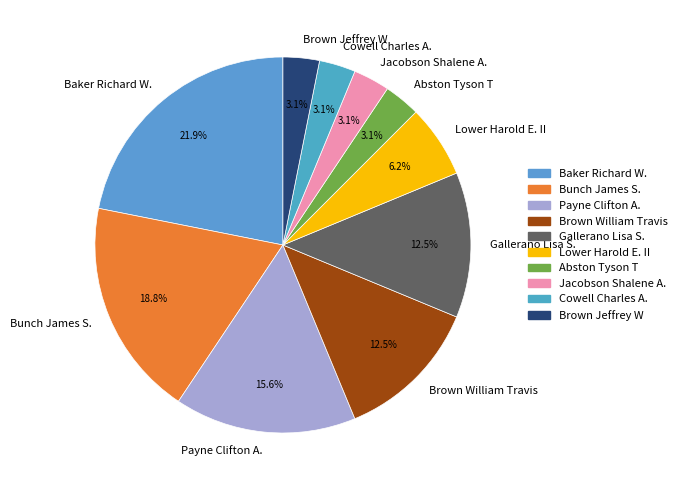

What percentage is NOT represented by Payne Clifton A.?

84.4%